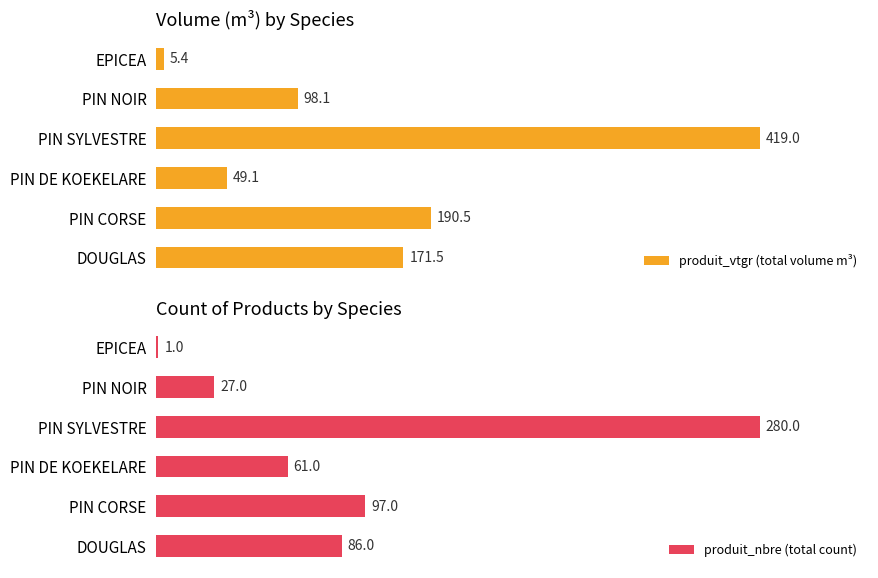

List the labels in order of produit_vtgr (total volume m³) value, largest first.

PIN SYLVESTRE, PIN CORSE, DOUGLAS, PIN NOIR, PIN DE KOEKELARE, EPICEA